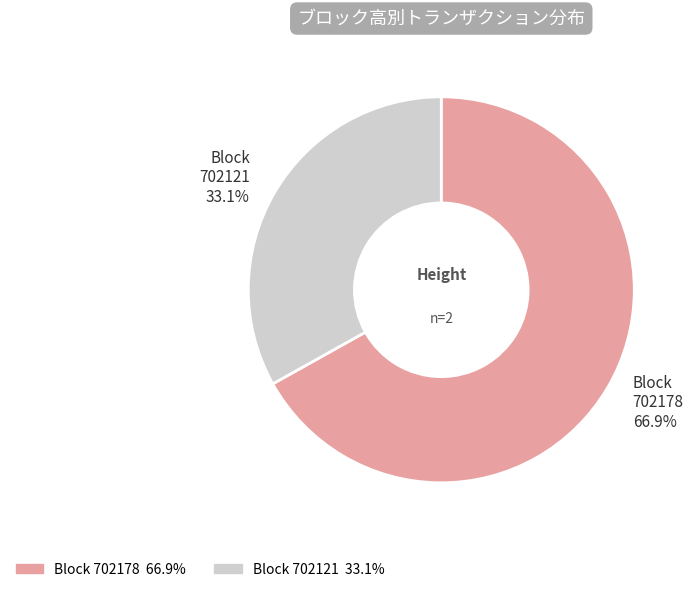

Which category has the smallest portion of the pie?

Block 702121